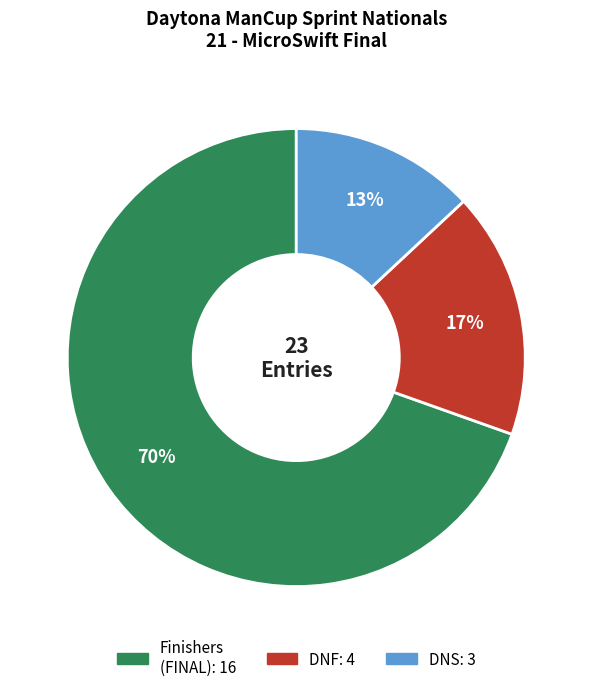

To the nearest percent, what is the average slice percentage?

33%